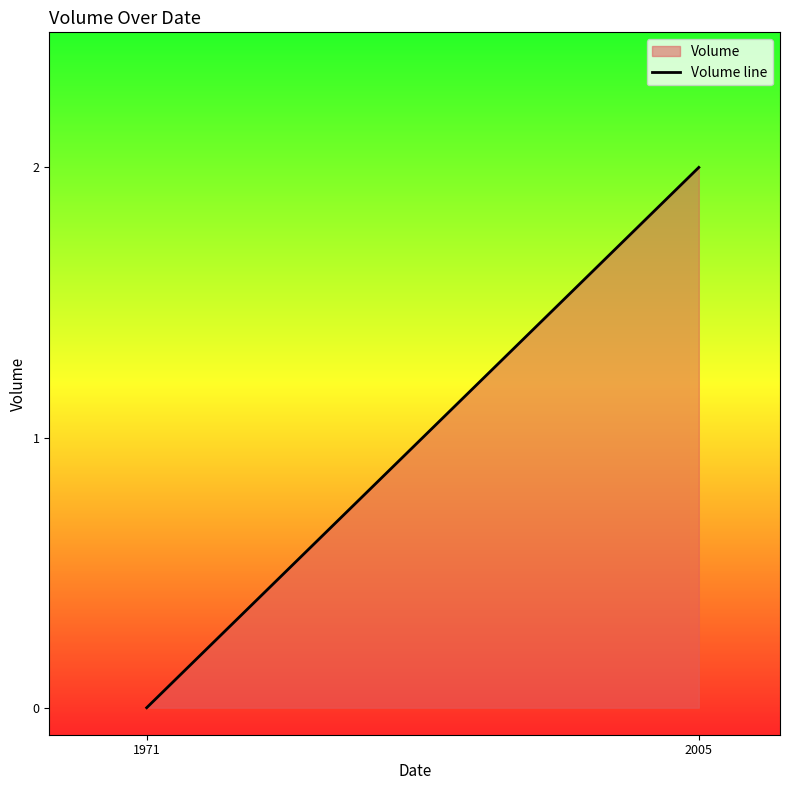

What is the value of the 2nd point from the left?

2